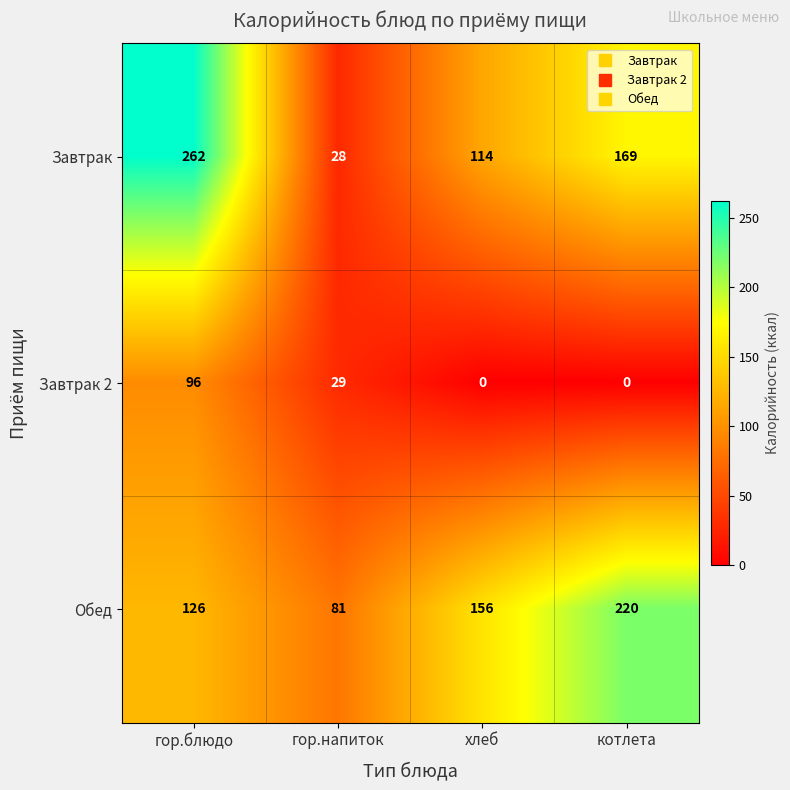

Where does the Завтрак series first go above 169?

гор.блюдо